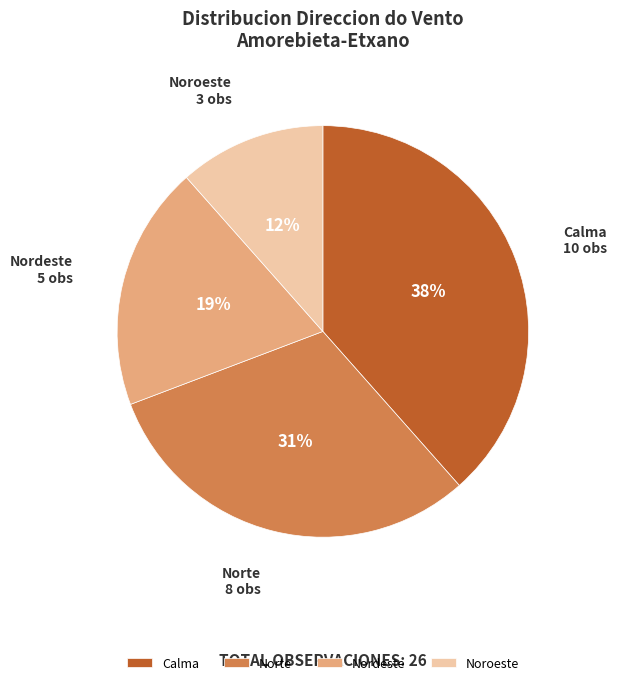

Which slice is the largest?

Calma